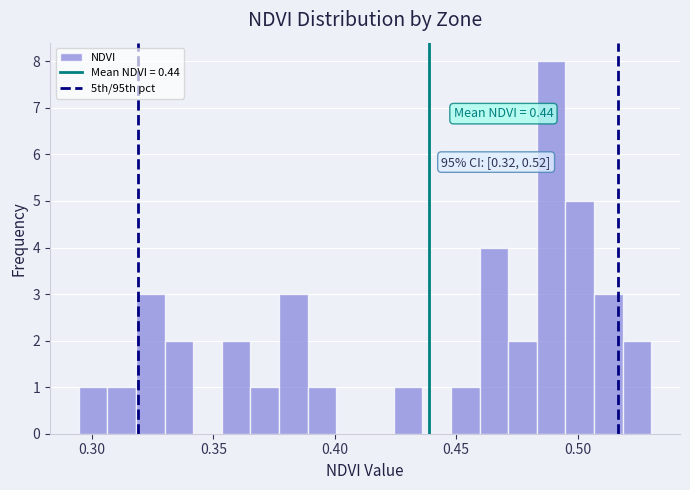

Around what value on the x-axis is the tallest bar? Give the approximate position of its centre, as read against the axis.

0.490